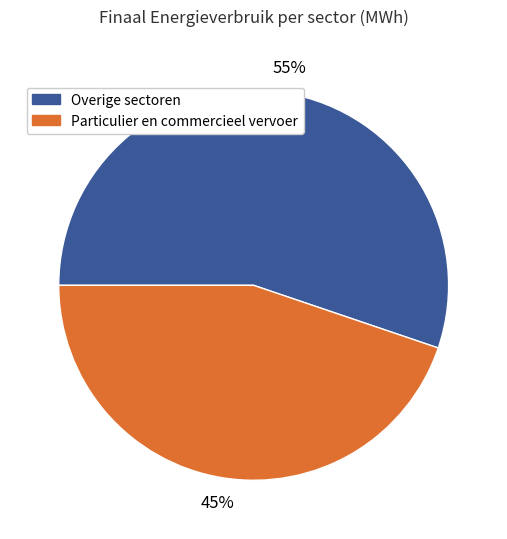

To the nearest percent, what is the difference between the largest and smallest slice percentages?

10%